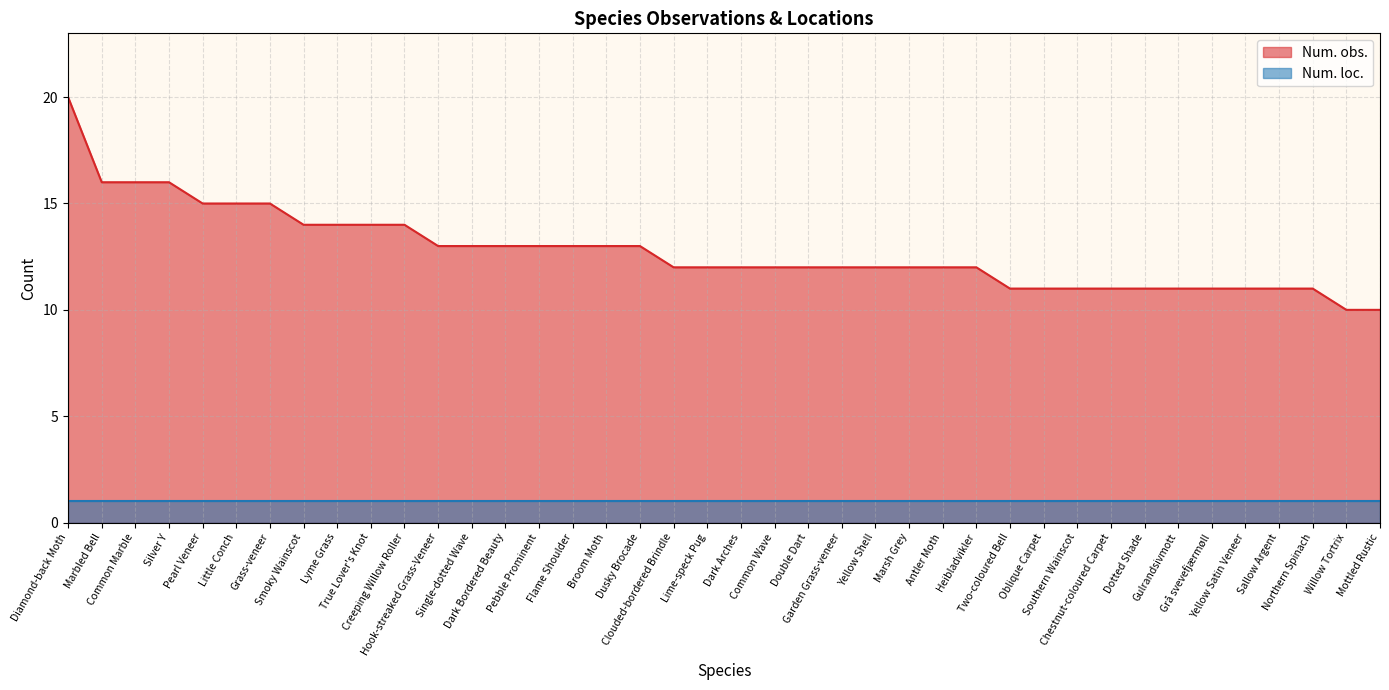

How many data points are above 12?

18